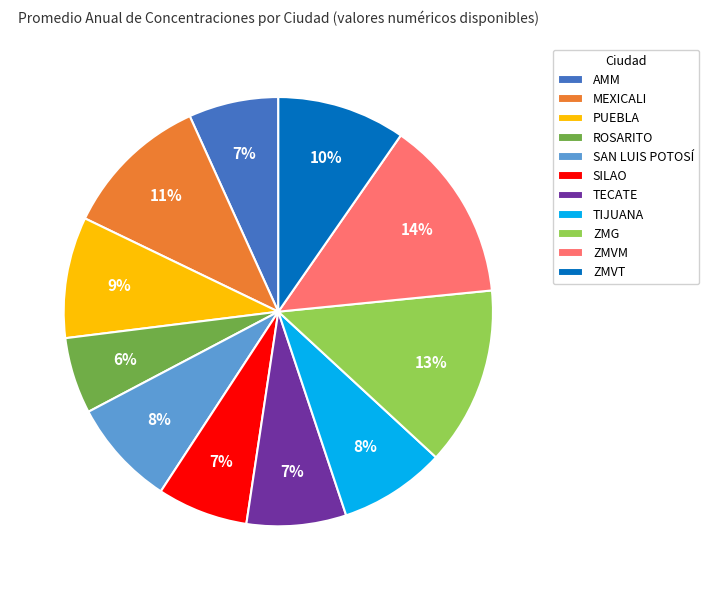

Combined, do SAN LUIS POTOSÍ and ZMVM account for over 50%?

No